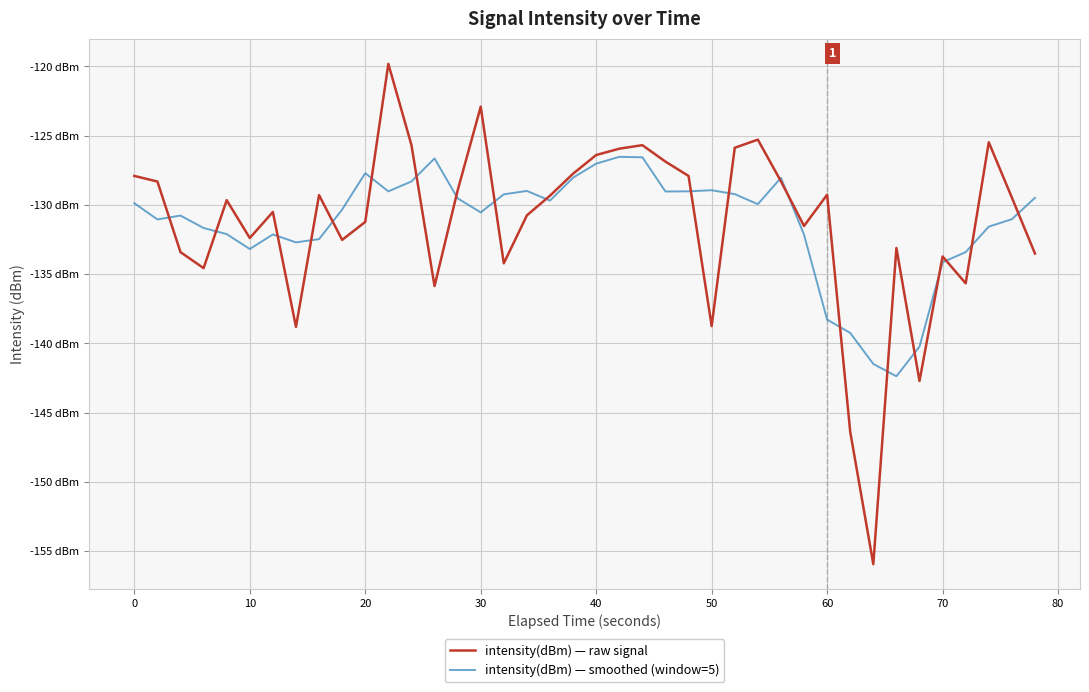

Reading right to left, transcribe all the data shown in this chart.

intensity(dBm) — raw signal: -133.5	-129.5	-125.5	-135.7	-133.7	-142.7	-133.1	-155.9	-146.4	-129.3	-131.5	-128.3	-125.3	-125.9	-138.7	-127.9	-126.9	-125.7	-125.9	-126.4	-127.7	-129.3	-130.7	-134.2	-122.9	-129.0	-135.9	-125.7	-119.8	-131.2	-132.5	-129.3	-138.8	-130.5	-132.4	-129.7	-134.6	-133.4	-128.3	-127.9
intensity(dBm) — smoothed (window=5): -129.5	-131.0	-131.6	-133.4	-134.1	-140.2	-142.4	-141.5	-139.2	-138.3	-132.1	-128.0	-129.9	-129.2	-128.9	-129.0	-129.0	-126.6	-126.5	-127.0	-128.0	-129.7	-129.0	-129.2	-130.5	-129.5	-126.6	-128.3	-129.0	-127.7	-130.3	-132.5	-132.7	-132.1	-133.2	-132.1	-131.7	-130.8	-131.0	-129.9